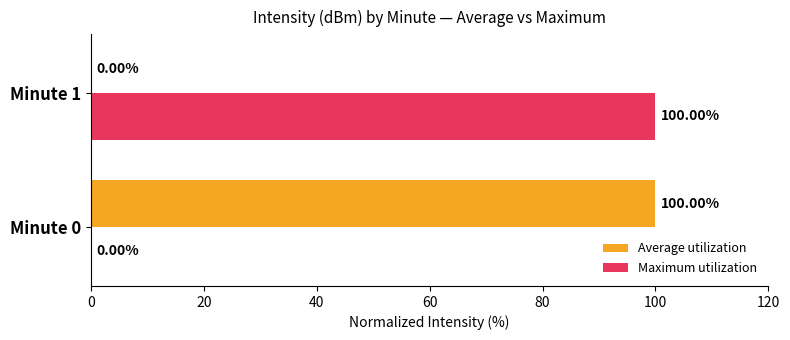

What is the average value of the Average utilization series?

50